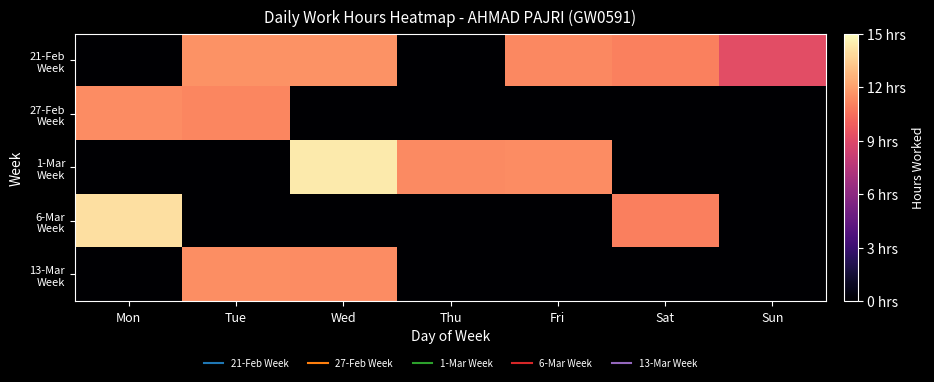

What is the difference between the highest and lowest values at Sat?

12.1